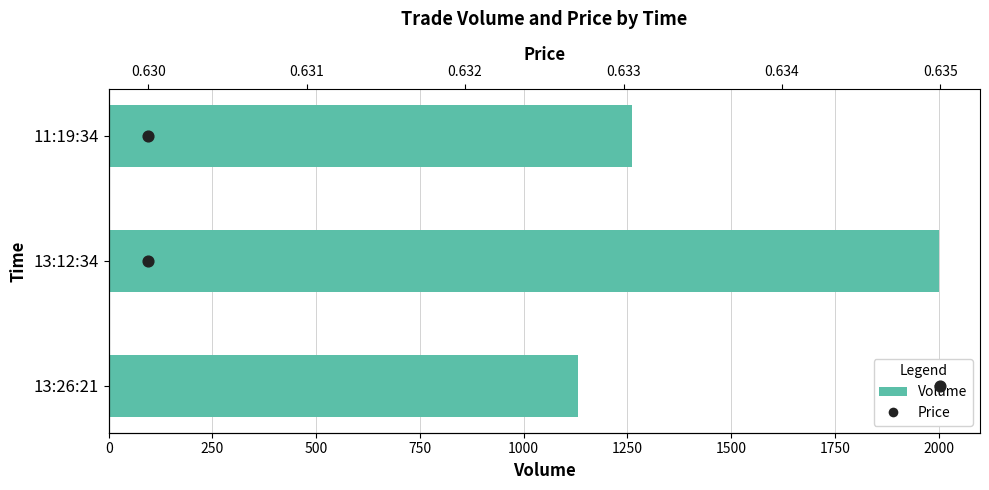

Which series contains the lowest Y value?

Price